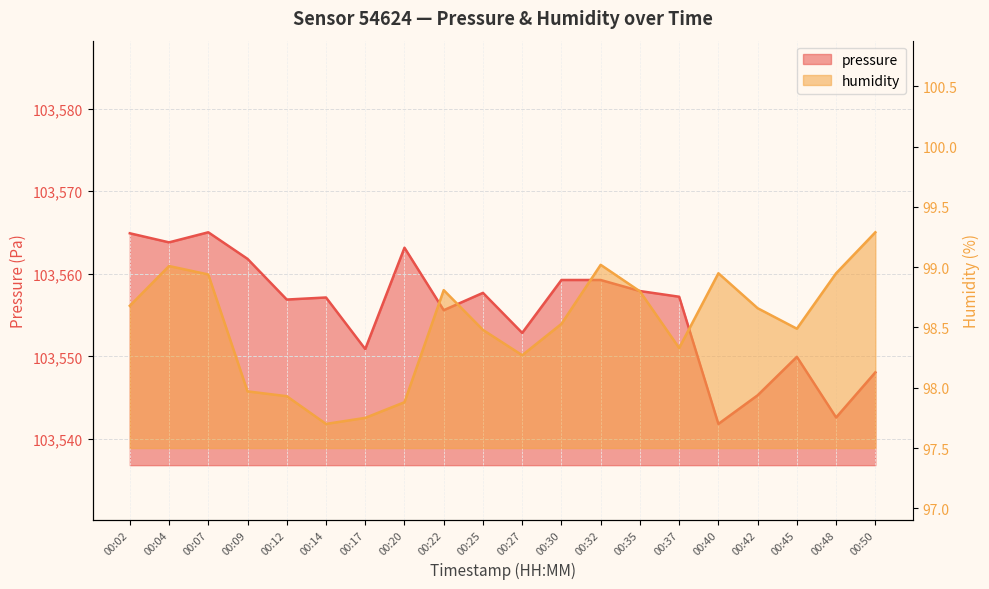

At which category is the sum across all series the highest?

00:07